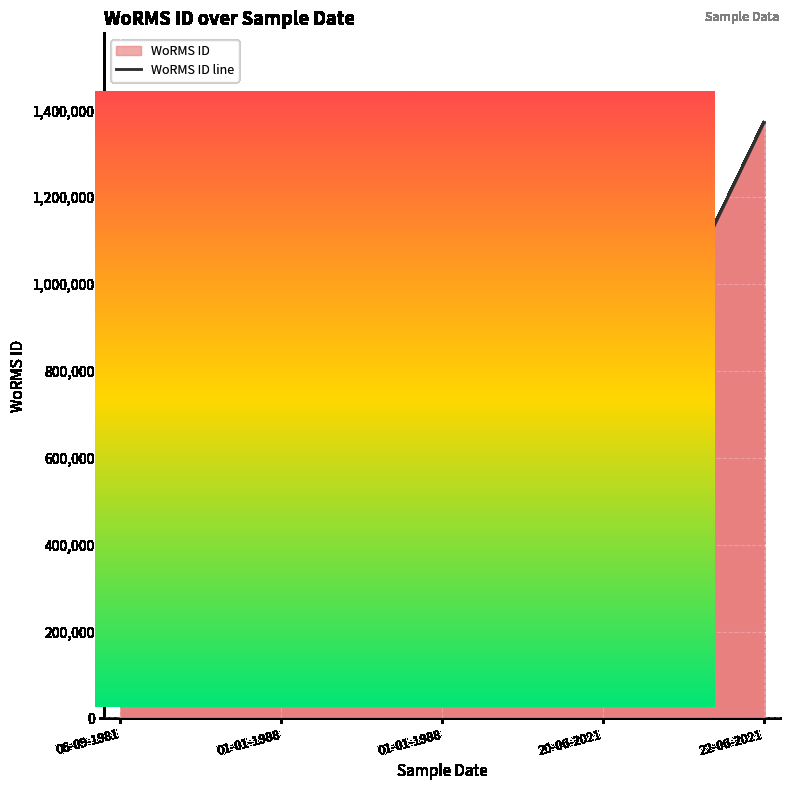

True or false: the data shows 496299 at 06-09-1981.

True